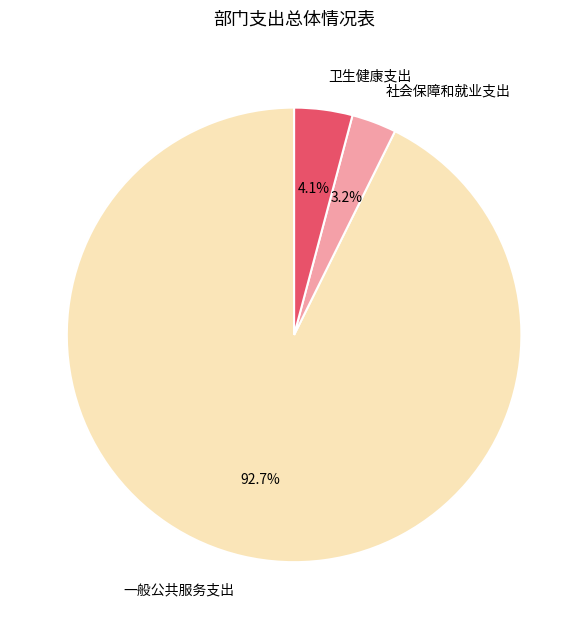

True or false: 一般公共服务支出 accounts for 93% of the total.

True